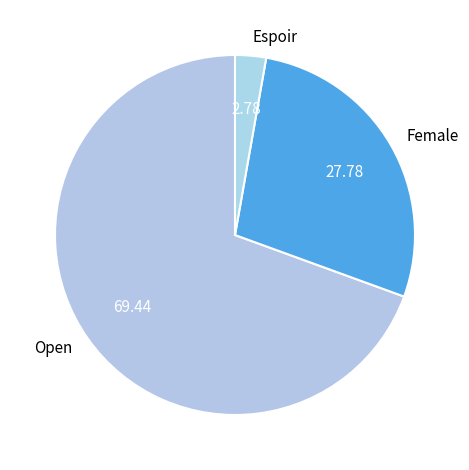

How many slices are in this pie chart?

3